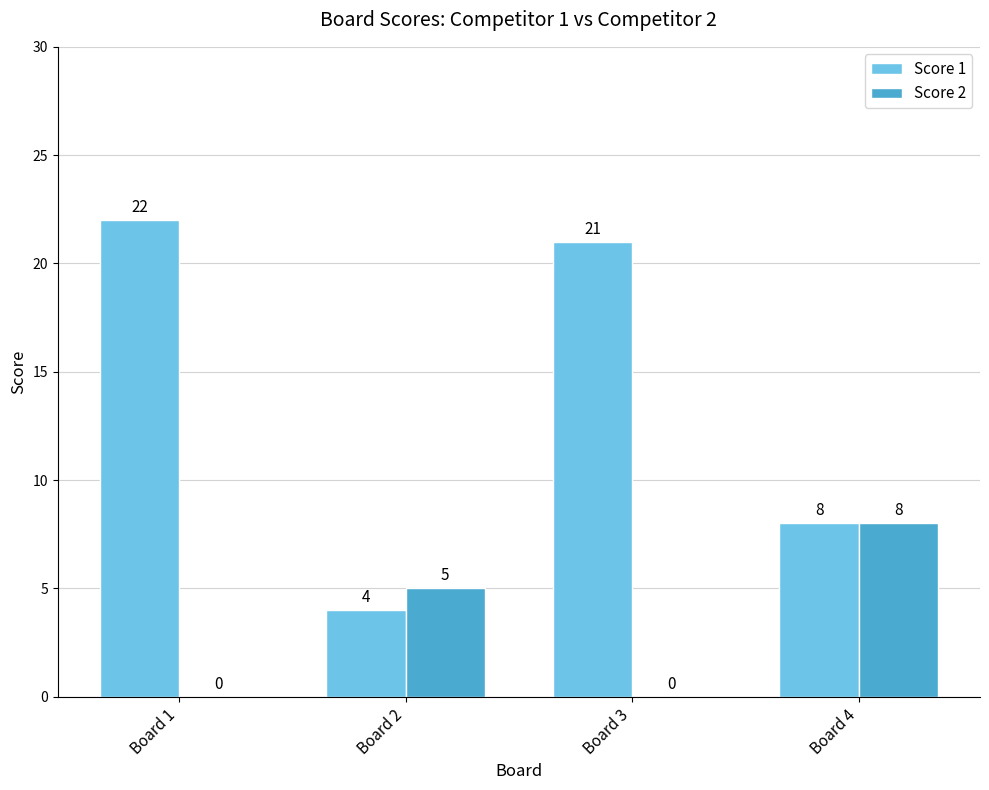

The value of Score 2 at Board 1 is -3. True or false?

False